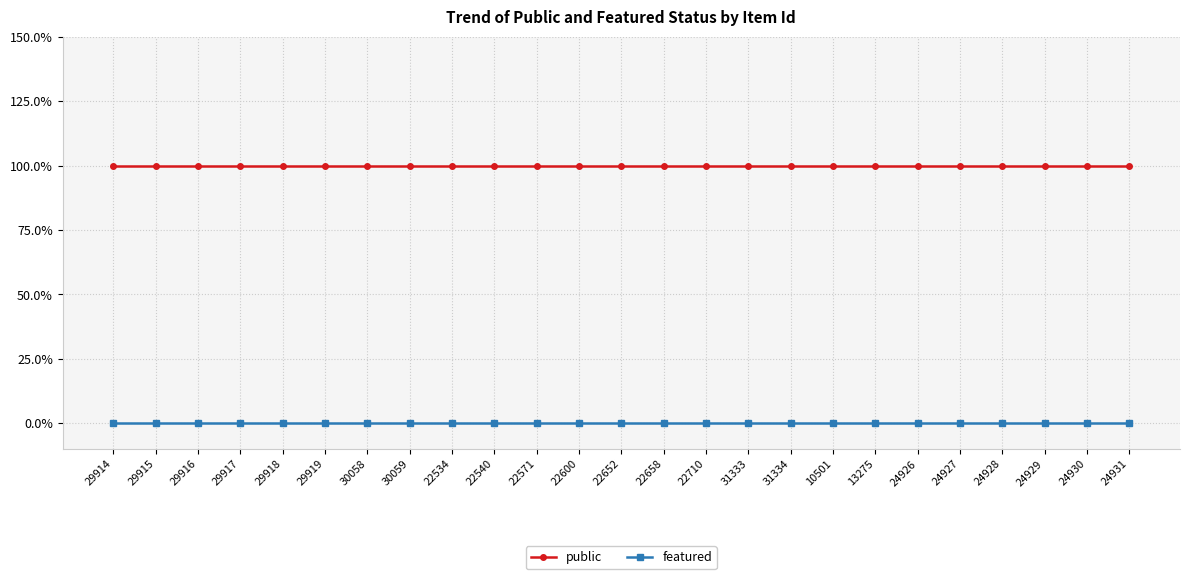

Between 24926 and 30058, which is larger?

24926